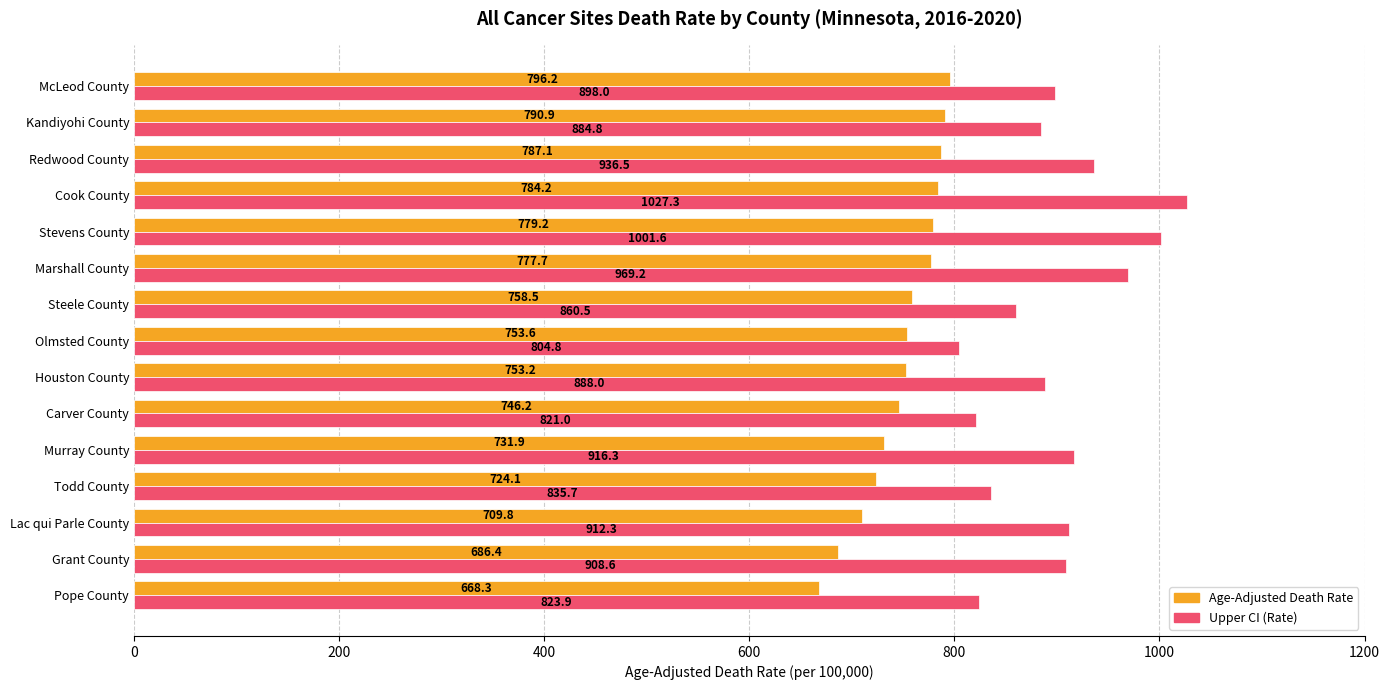

Which series has the largest range (max minus min)?

Upper CI (Rate)